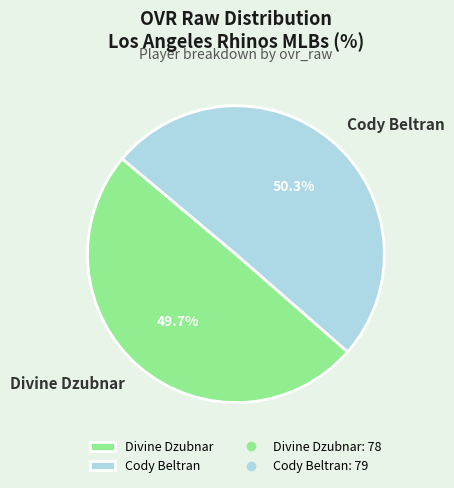

Which has a higher value, Divine Dzubnar or Cody Beltran?

Cody Beltran